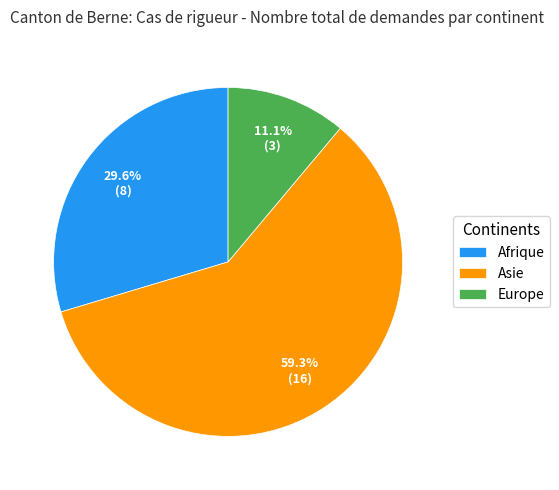

Which slice is the smallest?

Europe